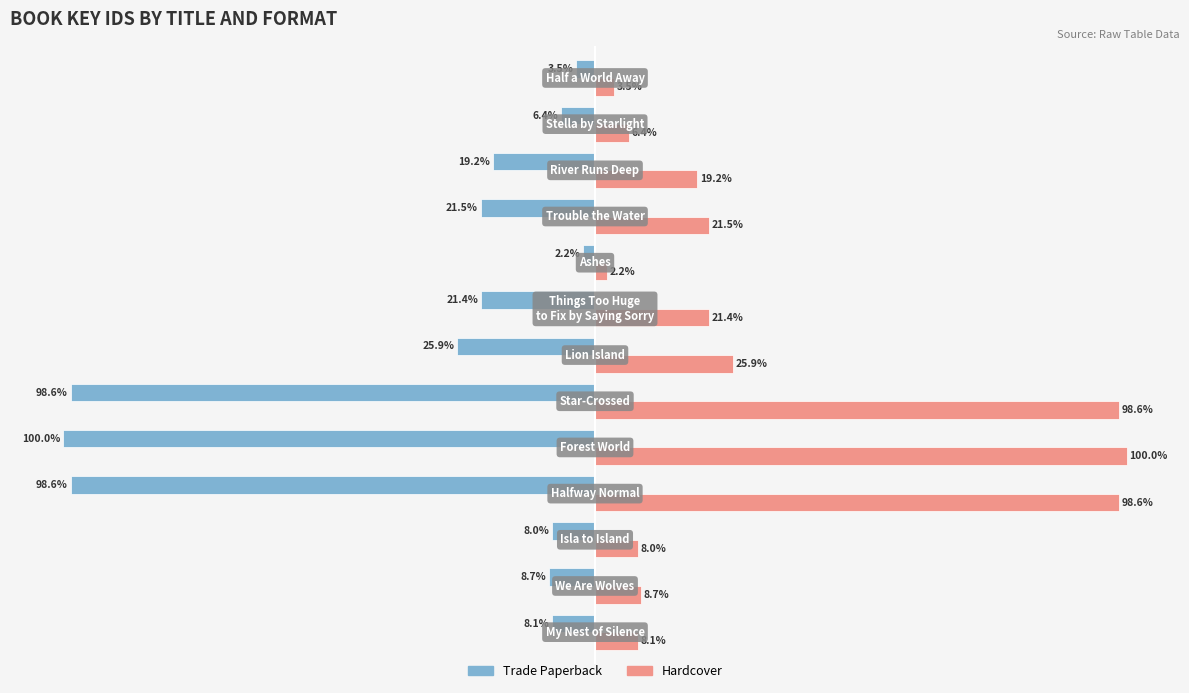

List the series in order of their peak value, lowest first.

Trade Paperback, Hardcover